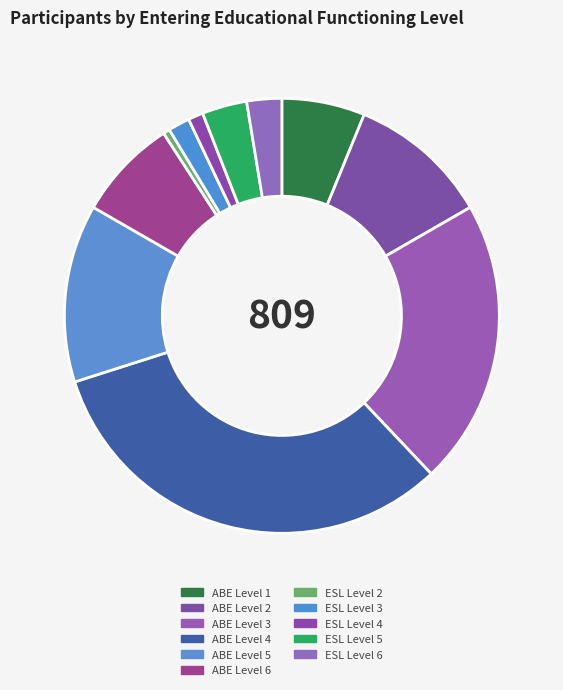

How many segments does this pie chart have?

11